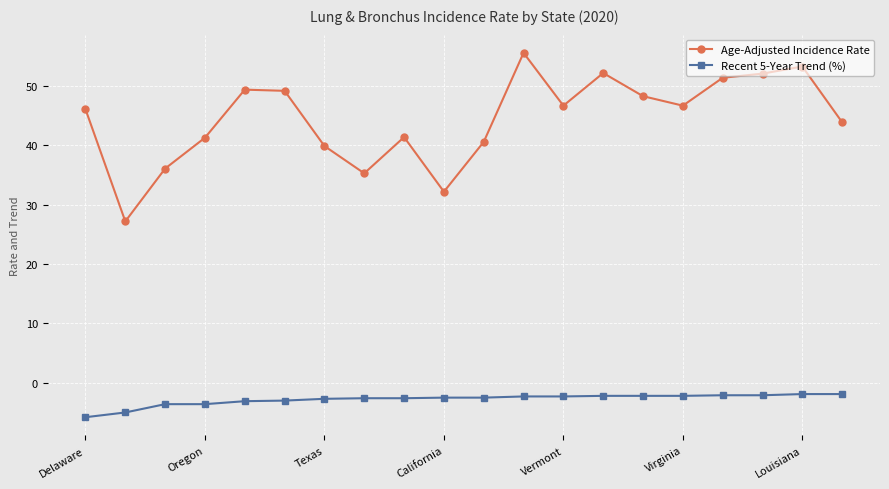

What are all the series names shown in the legend?

Age-Adjusted Incidence Rate, Recent 5-Year Trend (%)